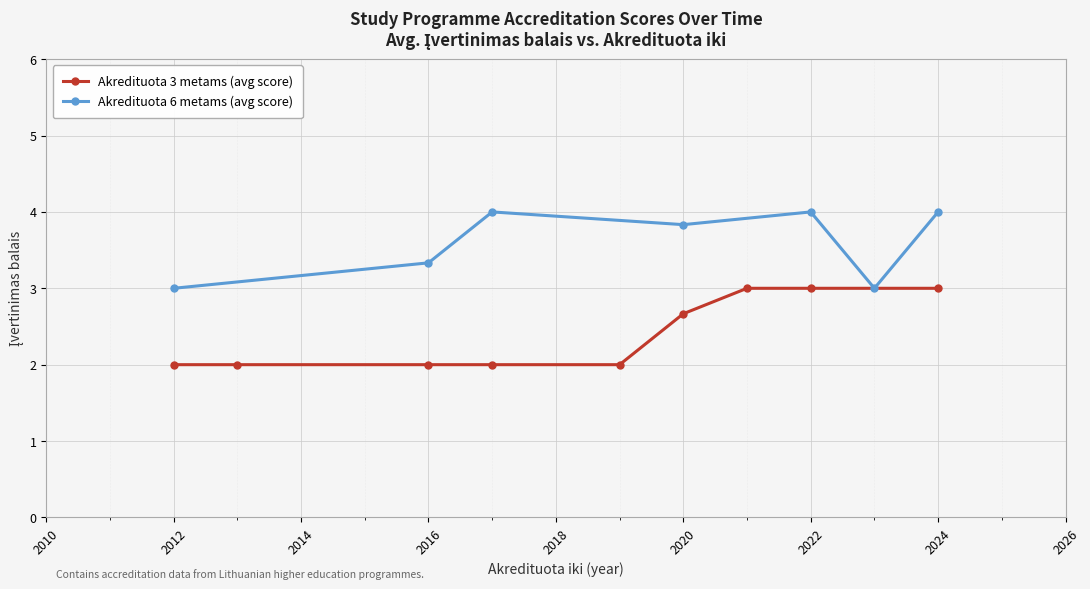

The value of Akredituota 3 metams (avg score) at 2012 is 3.1. True or false?

False